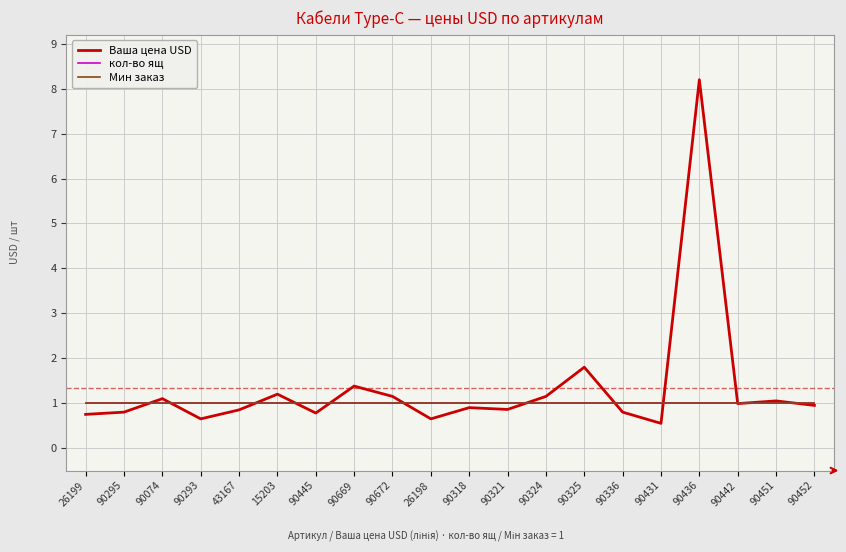

Rank the categories by кол-во ящ value from highest to lowest.

26199, 90295, 90074, 90293, 43167, 15203, 90445, 90669, 90672, 26198, 90318, 90321, 90324, 90325, 90336, 90431, 90436, 90442, 90451, 90452